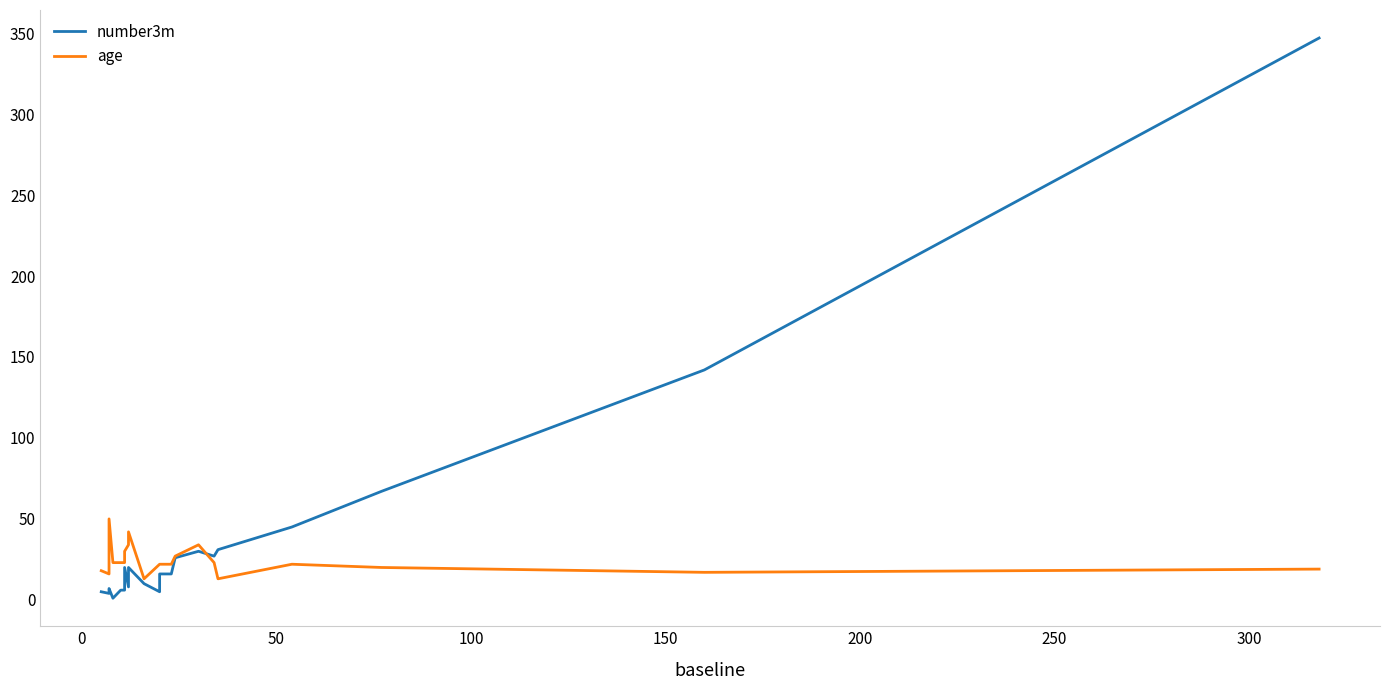

Is the value of number3m at 17 greater than the value of age at 9?

No